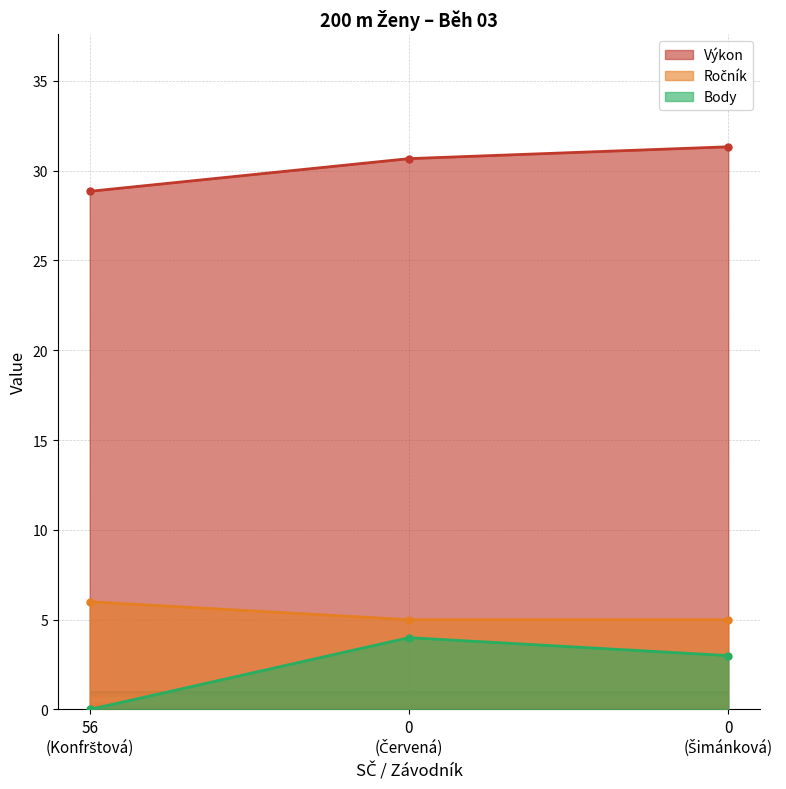

What is the difference between the maximum and minimum values in the Výkon series?

2.5